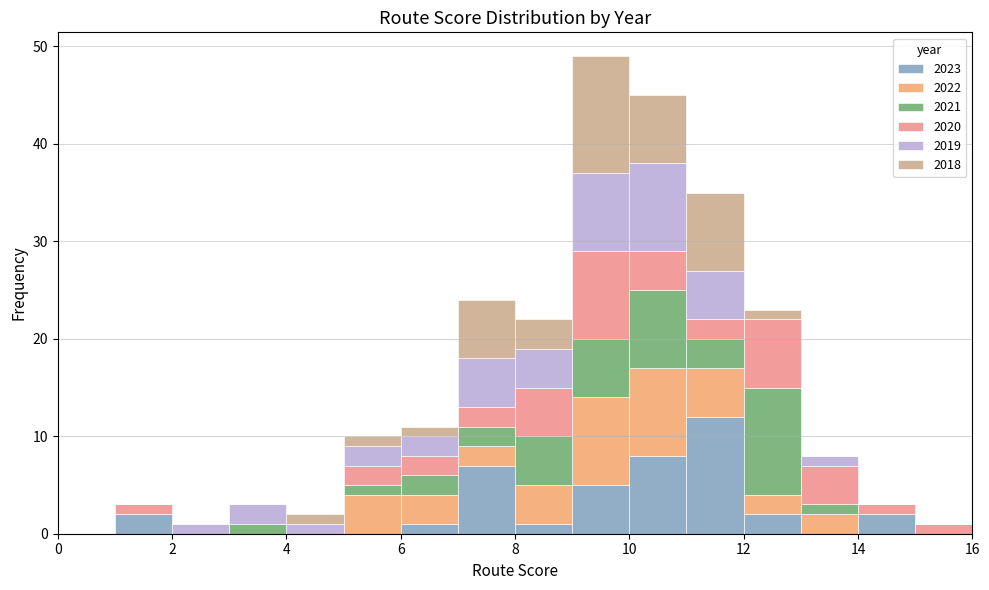

Reading left to right, list every stacked bar in this chart as the range it spans on the x-axis followed by its total height. The values are not printed on the chart, so give them approximately, as read against the axis.

0 to 1: 0
1 to 2: 3
2 to 3: 1
3 to 4: 3
4 to 5: 2
5 to 6: 10
6 to 7: 11
7 to 8: 24
8 to 9: 22
9 to 10: 49
10 to 11: 45
11 to 12: 35
12 to 13: 23
13 to 14: 8
14 to 15: 3
15 to 16: 1